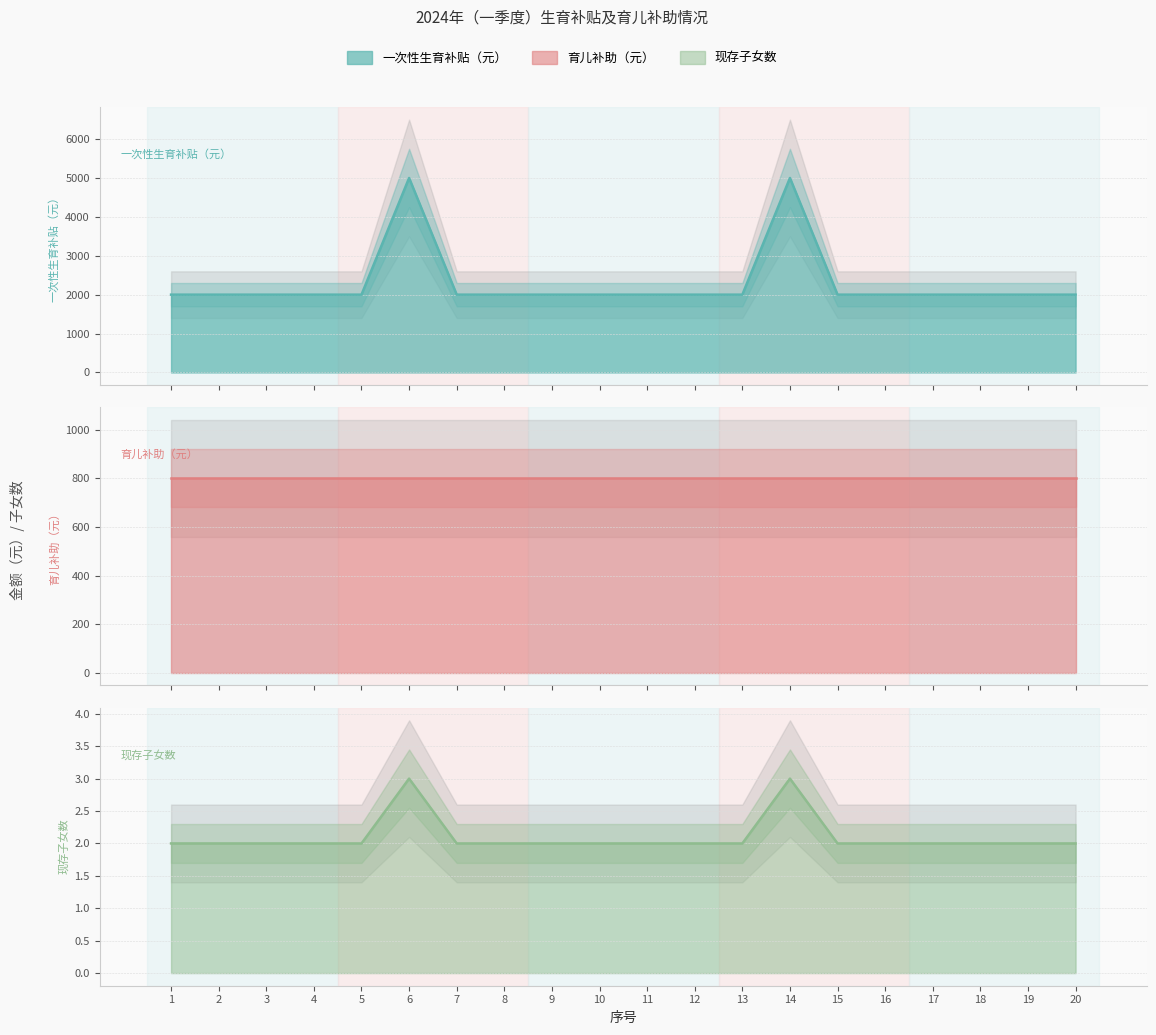

How many lines are shown in the chart?

3